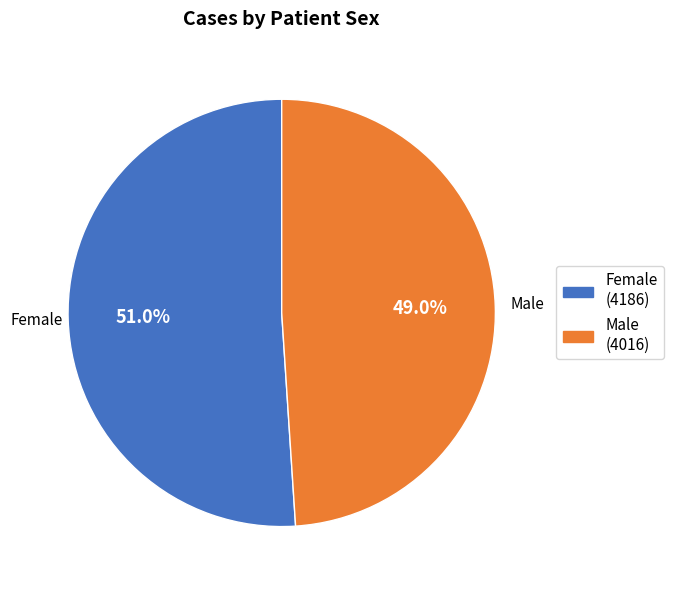

To the nearest percent, what is the difference between the Female and Male slice percentages?

2%